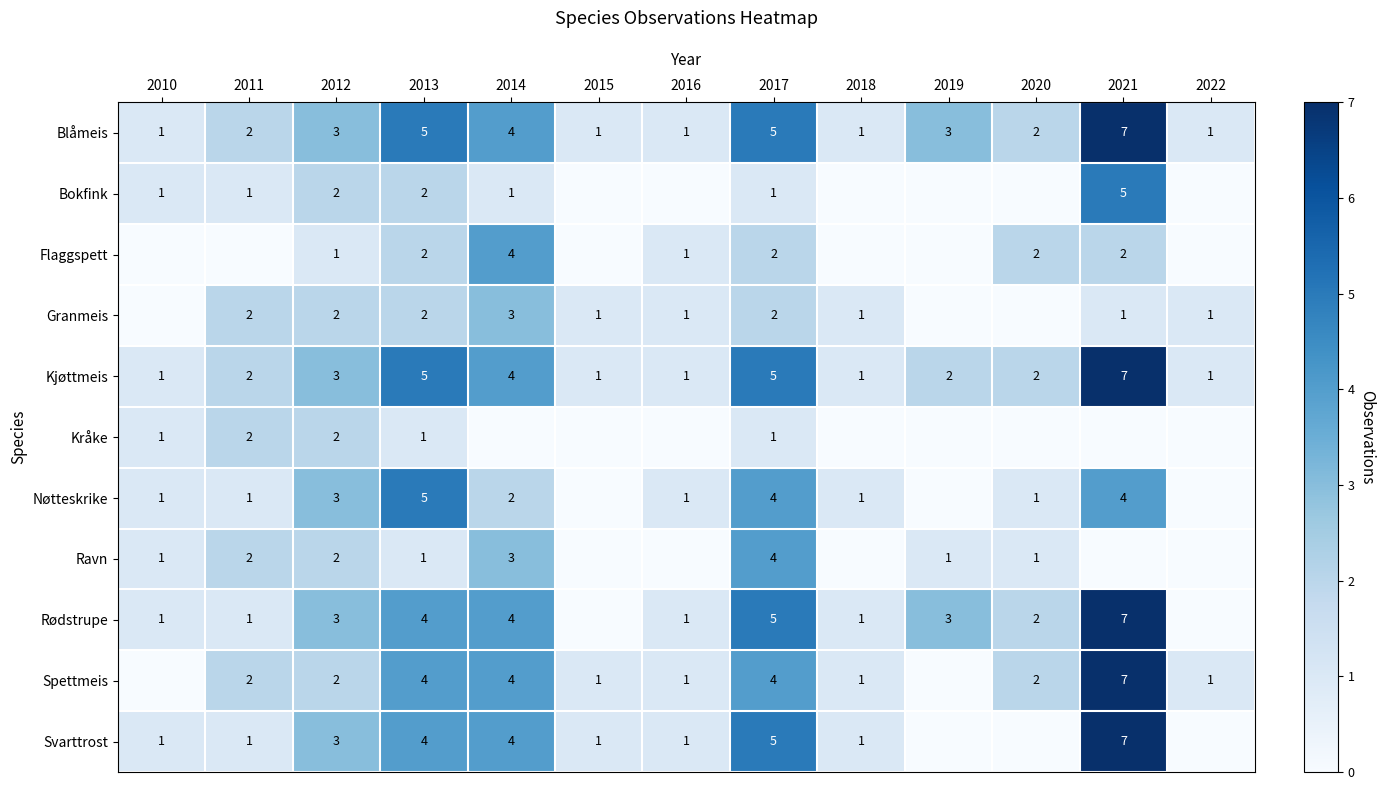

Is the value of Kjøttmeis at 2013 greater than the value of Granmeis at 2014?

Yes